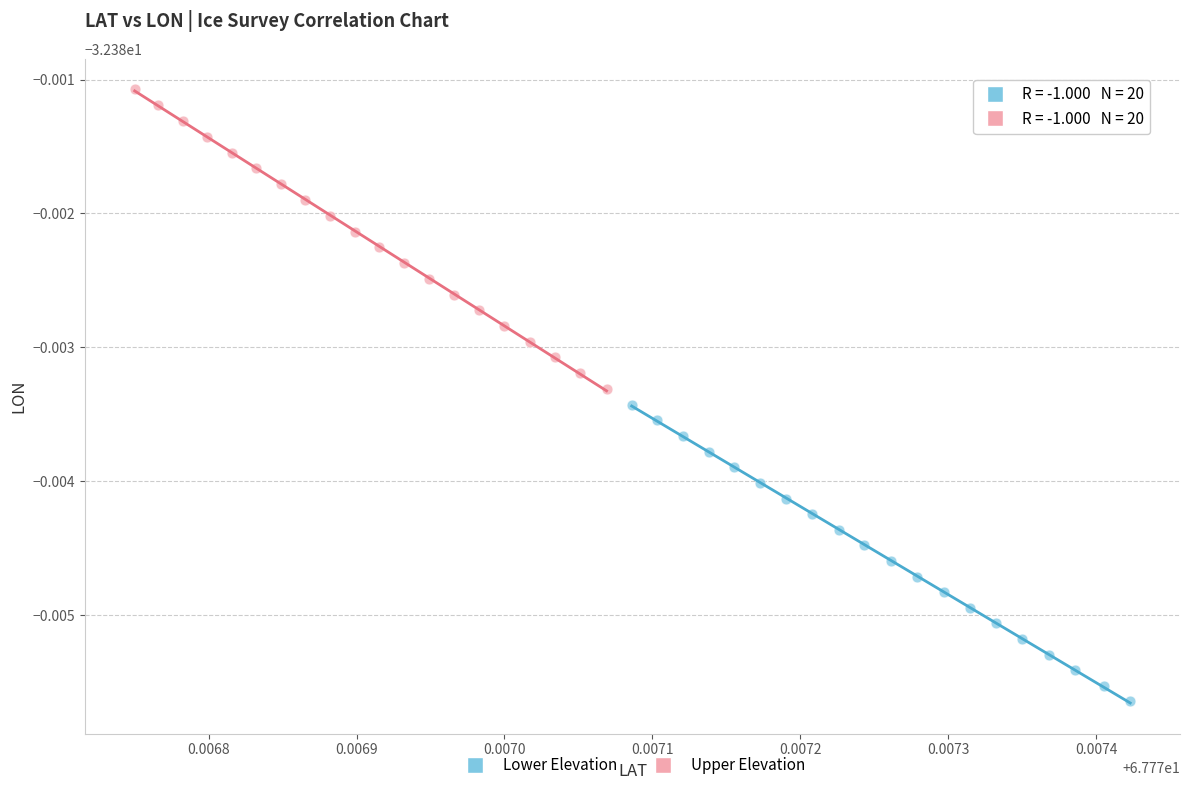

Which series has the largest Y range (max minus min)?

Upper Elevation